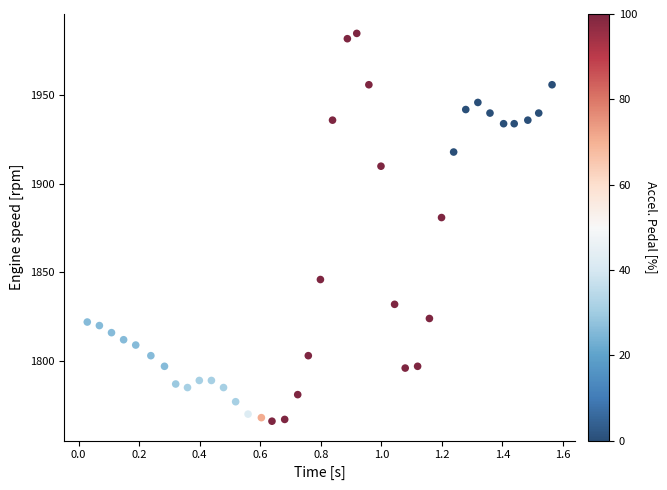

What Y value in the scatter plot is closest to 1875?

1881